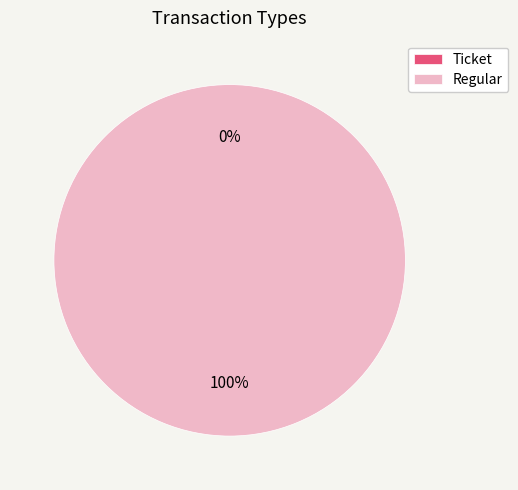

Do Regular and Ticket together represent more than half of the pie?

Yes